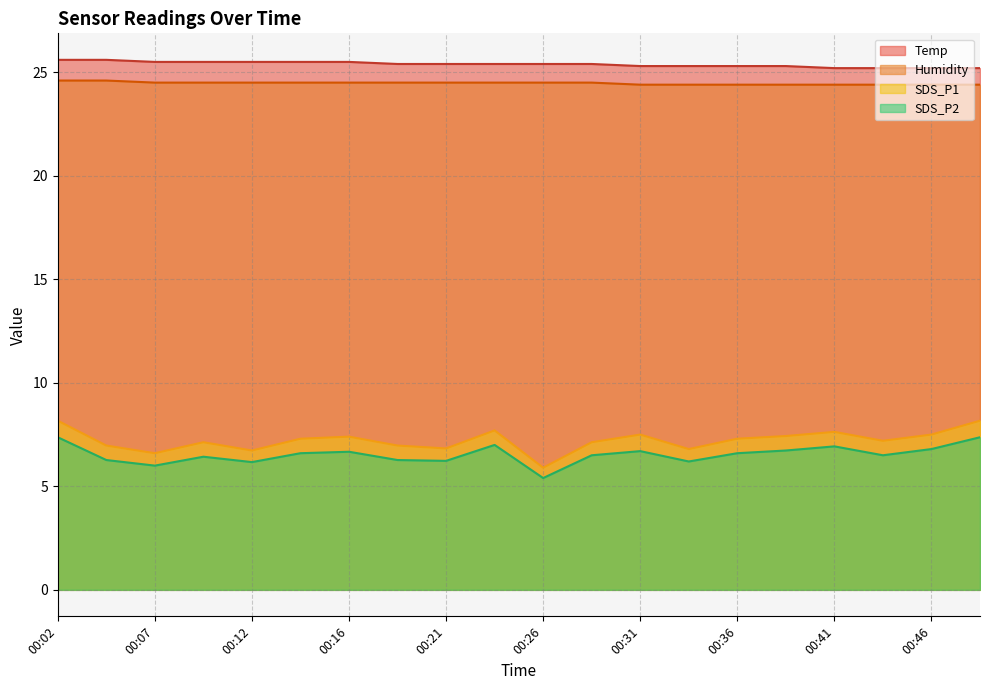

What is the total value across all series at 00:46?

63.9